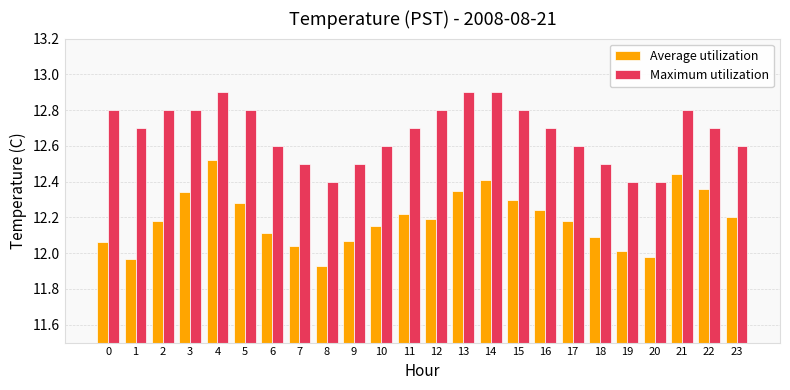

What is the total value across all series at 23?

24.8